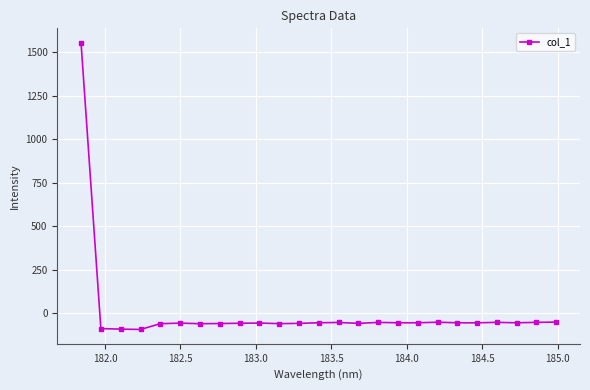

How many data points does each series have?

25